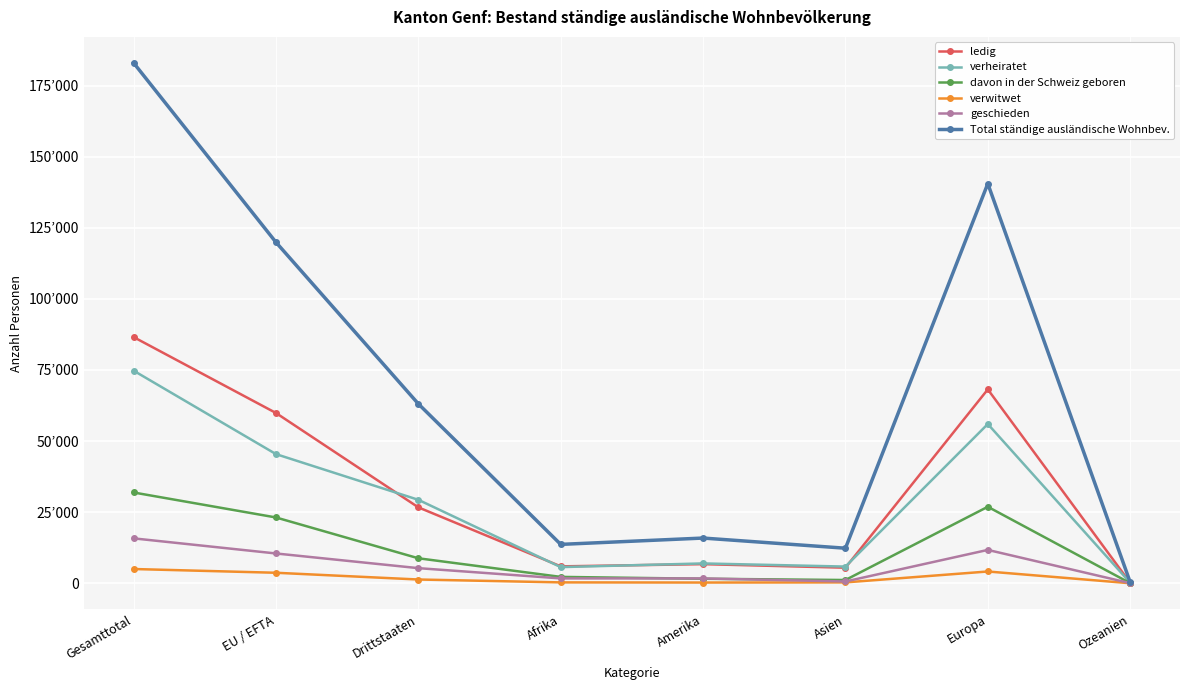

The verwitwet series shows 90 at Asien. True or false?

False